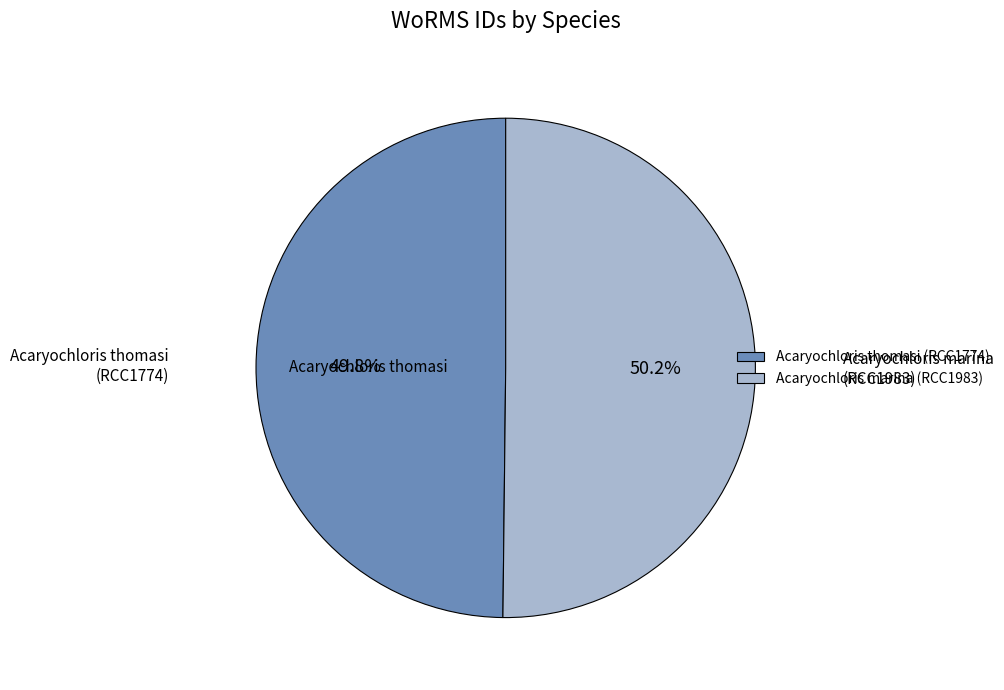

Approximately how many times larger is the value at Acaryochloris thomasi (RCC1774) compared to Acaryochloris marina (RCC1983)?

1.0